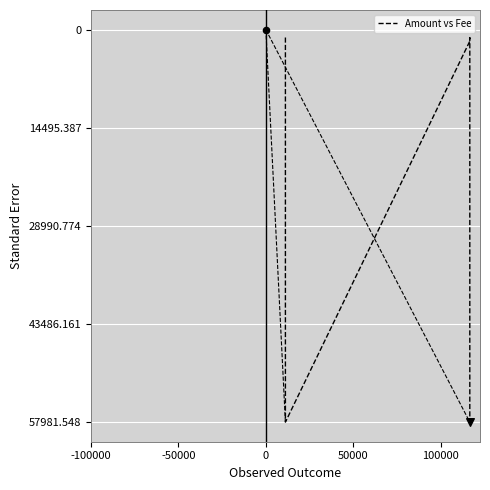

Which has a higher value, 100000 or -100000?

100000